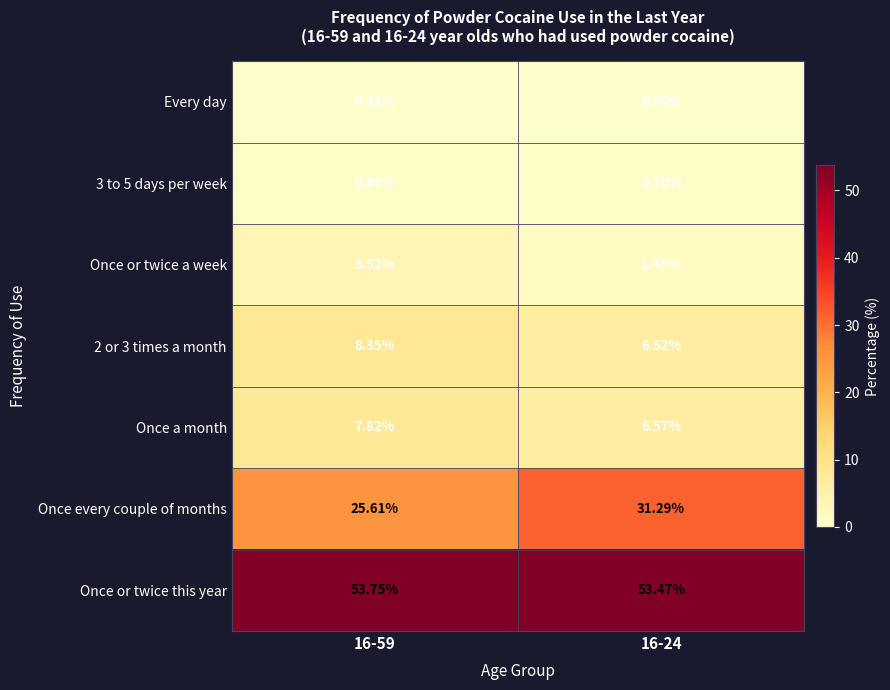

Which series has the largest range (max minus min)?

Once every couple of months